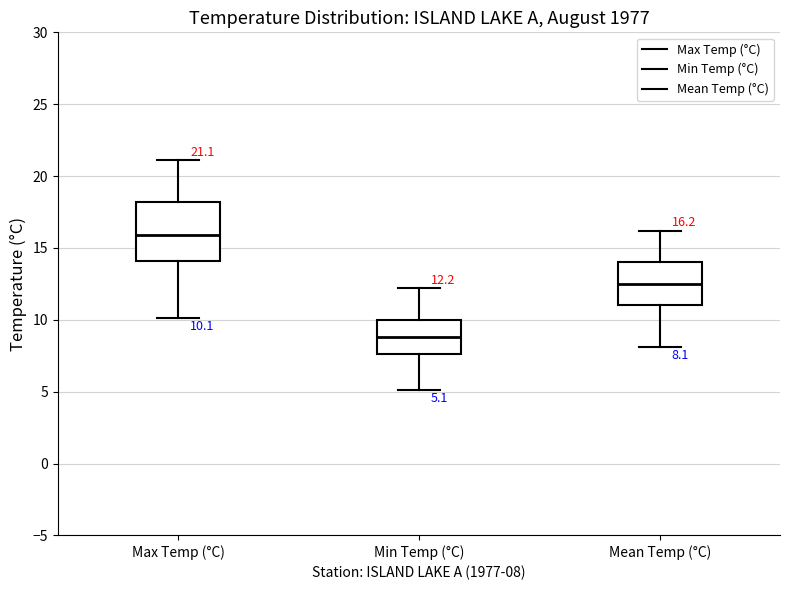

Which box has the highest median line?

Max Temp (°C)